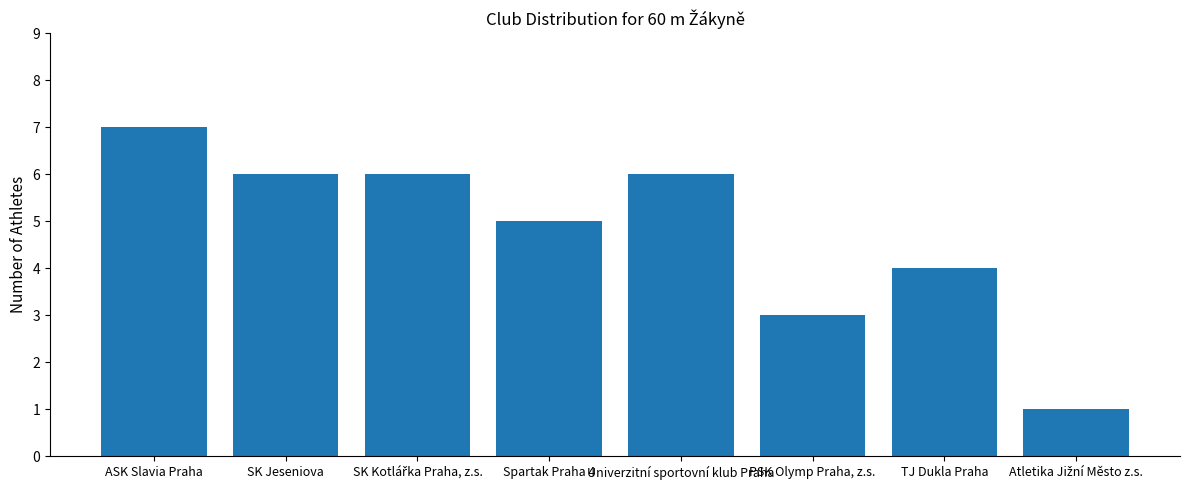

What is the maximum value shown in the chart?

7